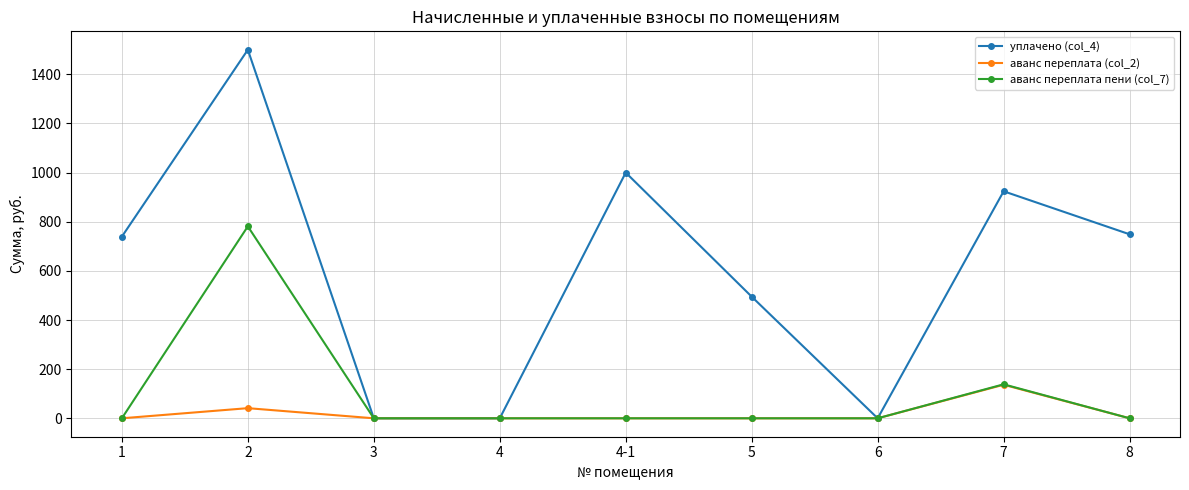

True or false: уплачено (col_4) has more than 2 interior local peaks.

True